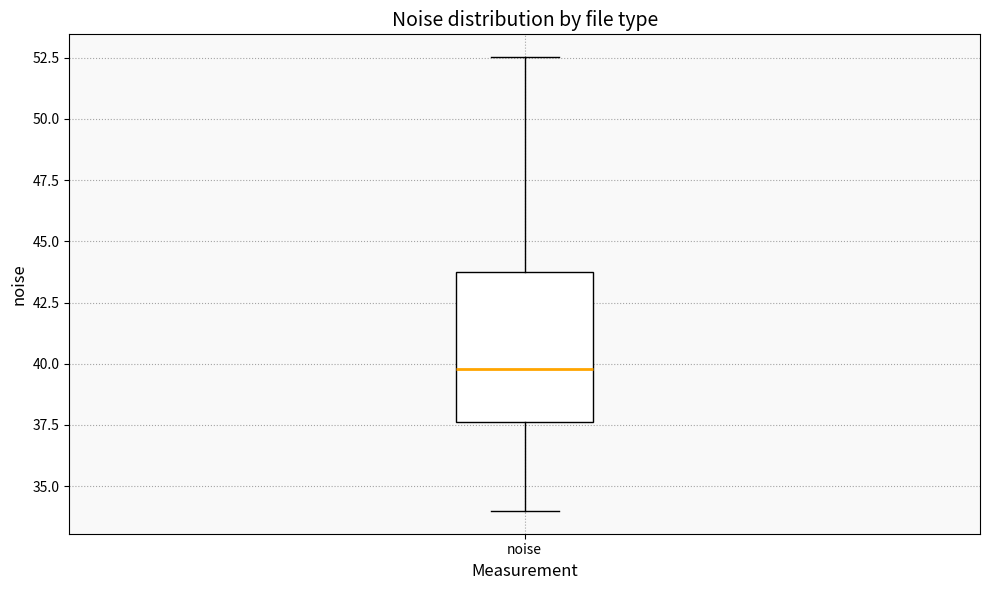

Where does the median line of the box for noise sit on the y-axis? The values are not printed on the chart, so give them approximately, as read against the axis.

40.0